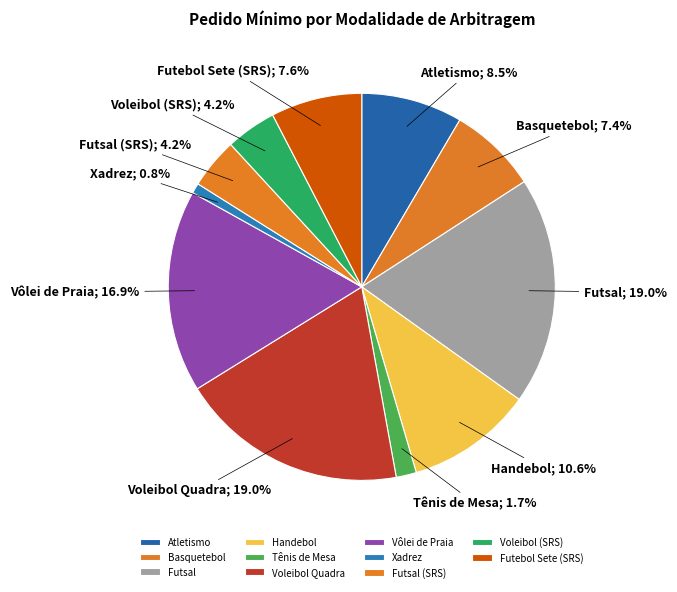

What portion of the pie excludes Tênis de Mesa?

98.3%